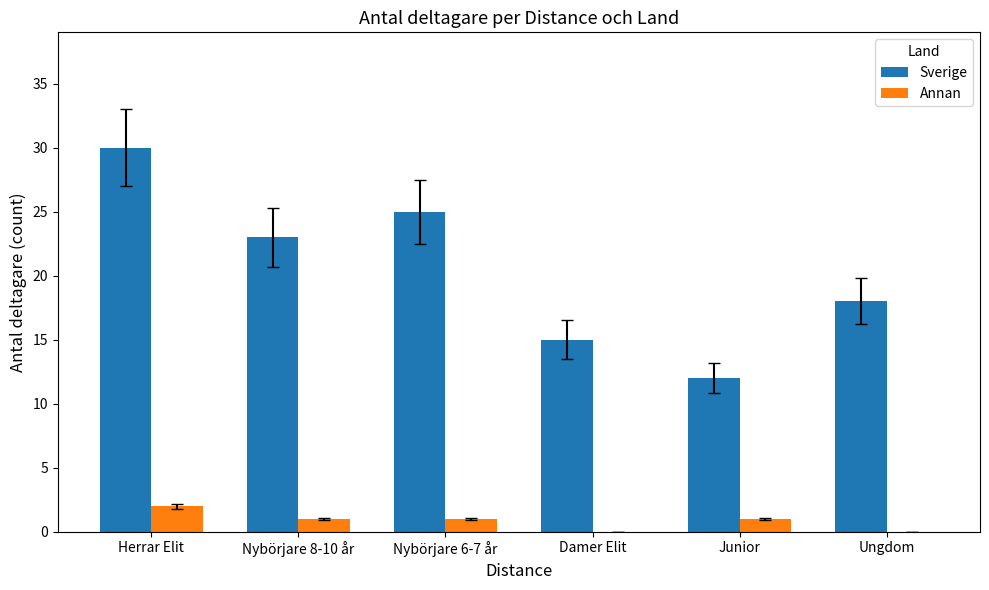

Between Nybörjare 6-7 år and Damer Elit, which series saw the biggest shift?

Sverige